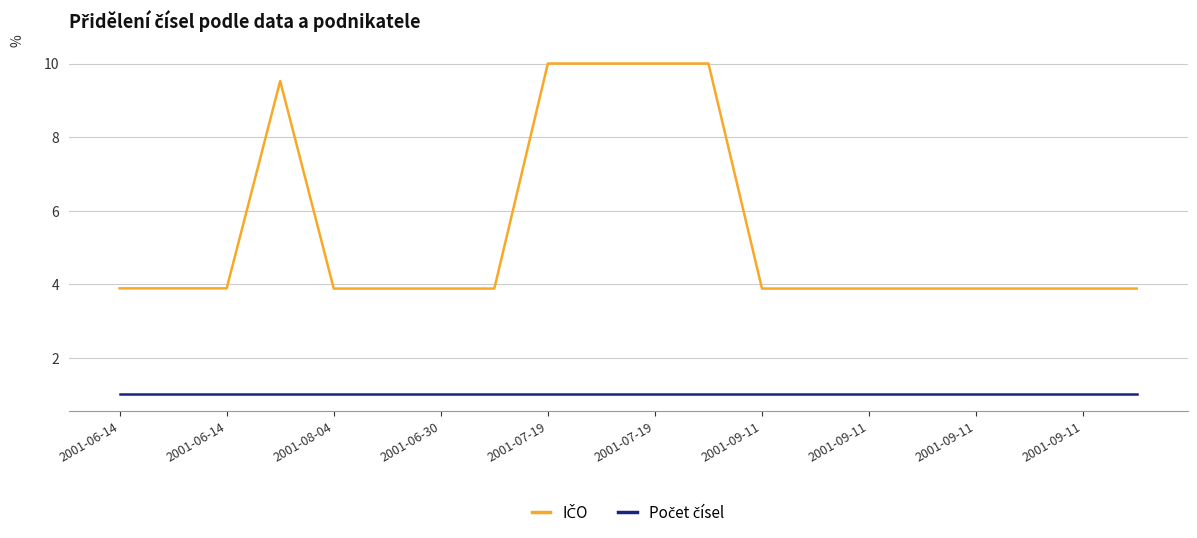

What is the maximum value shown in the chart?

10.0